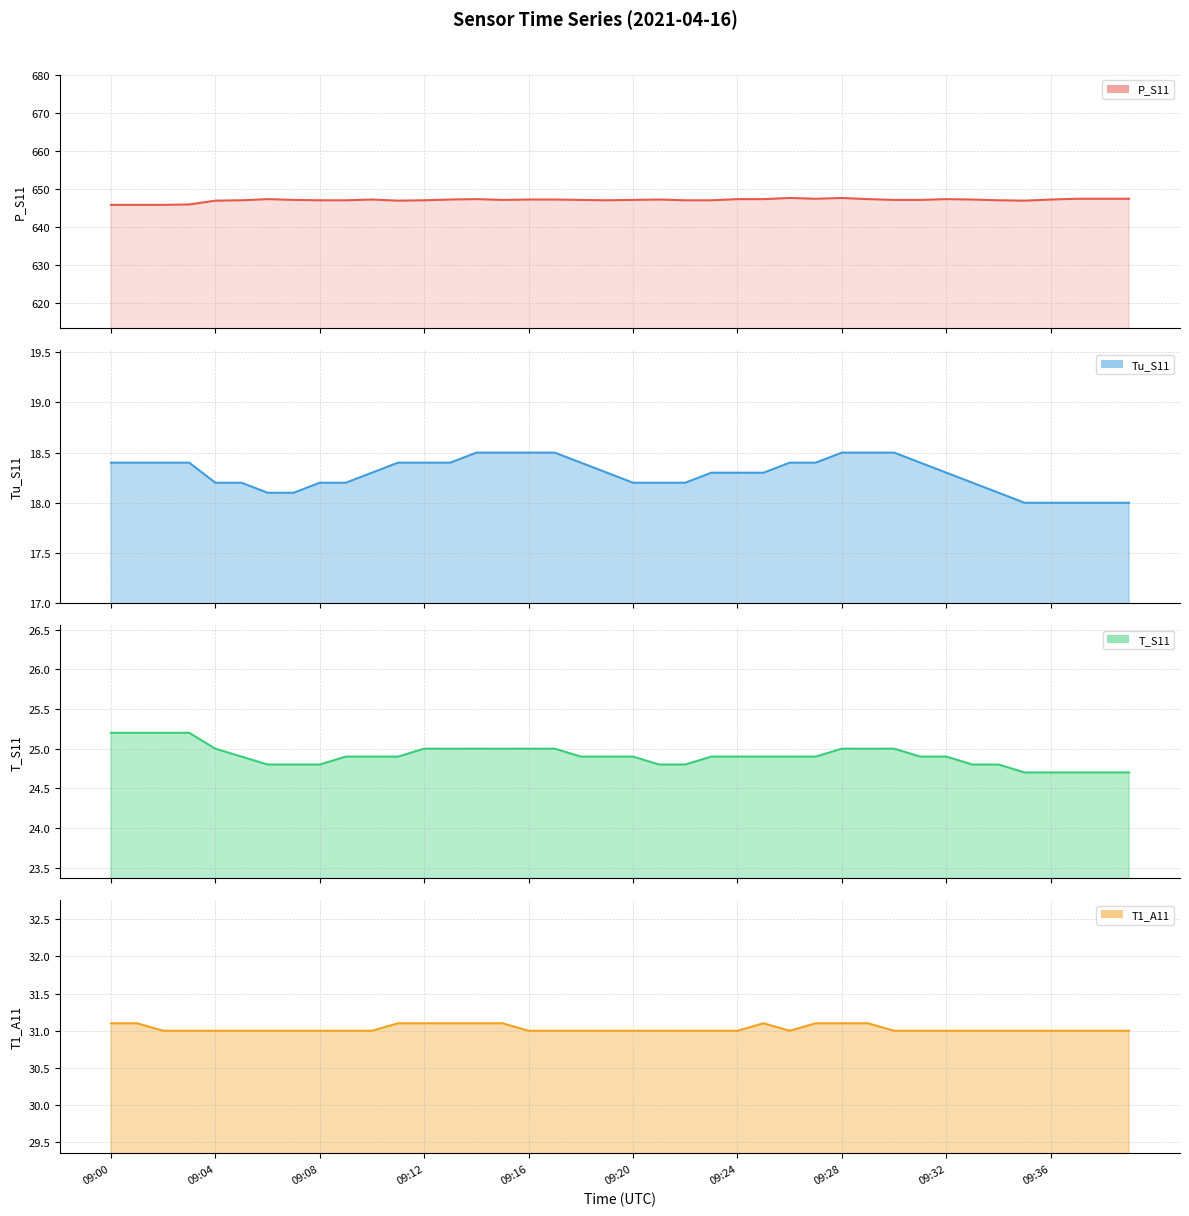

Rank the series by their maximum value, from highest to lowest.

P_S11 line, T1_A11 line, T_S11 line, Tu_S11 line